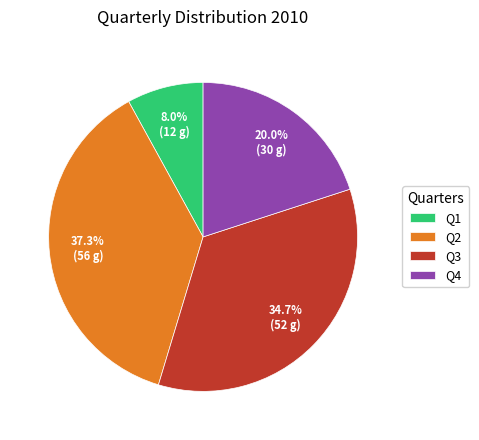

Is Q3 the majority of the pie?

No